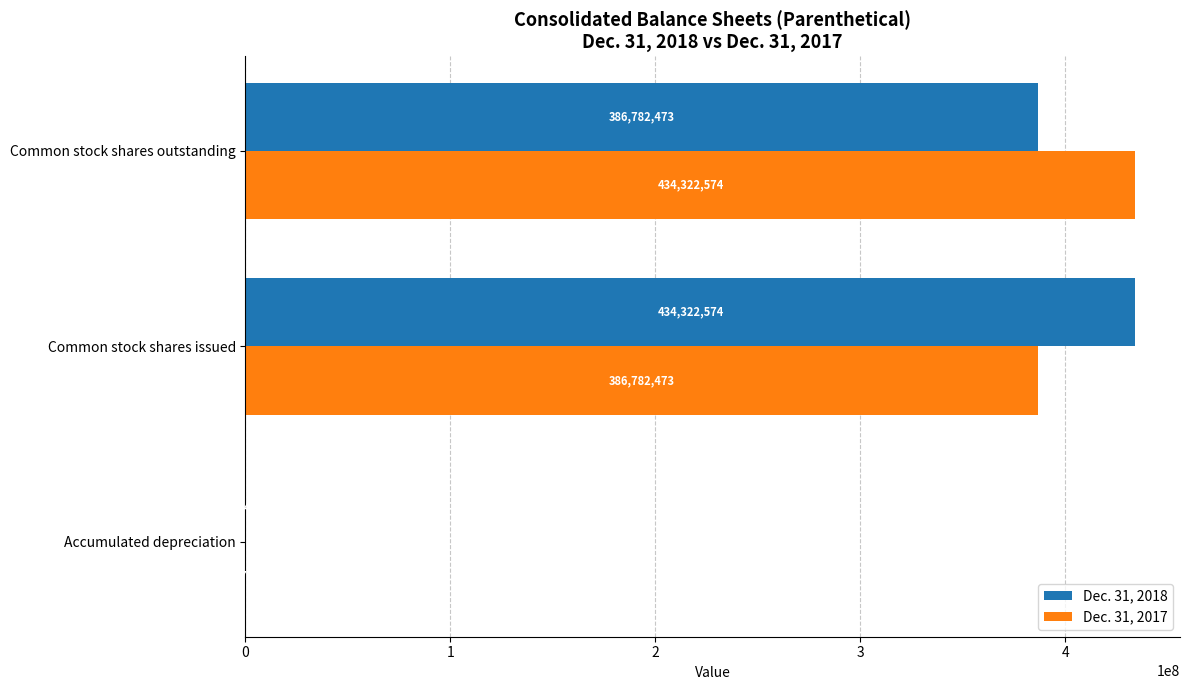

Is the value of Dec. 31, 2017 at Accumulated depreciation greater than the value of Dec. 31, 2018 at Common stock shares issued?

No